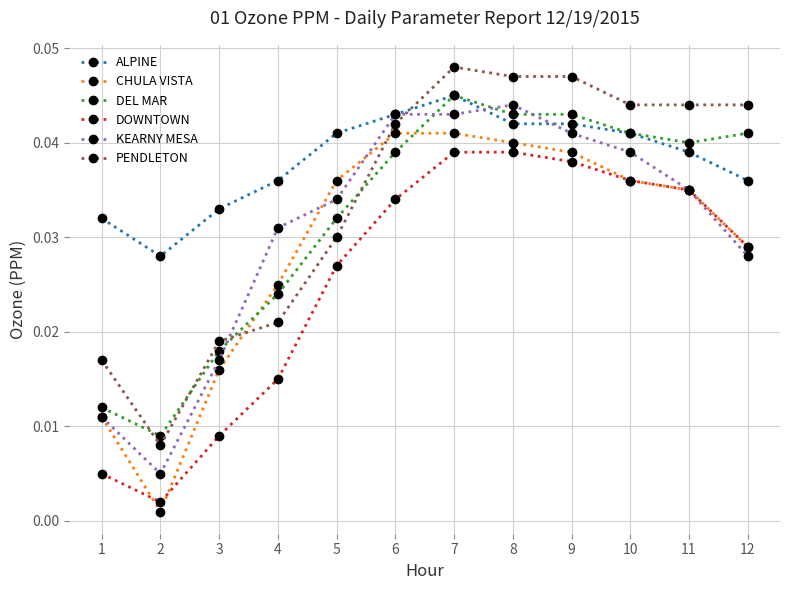

Between 2 and 4, which series saw the biggest shift?

KEARNY MESA